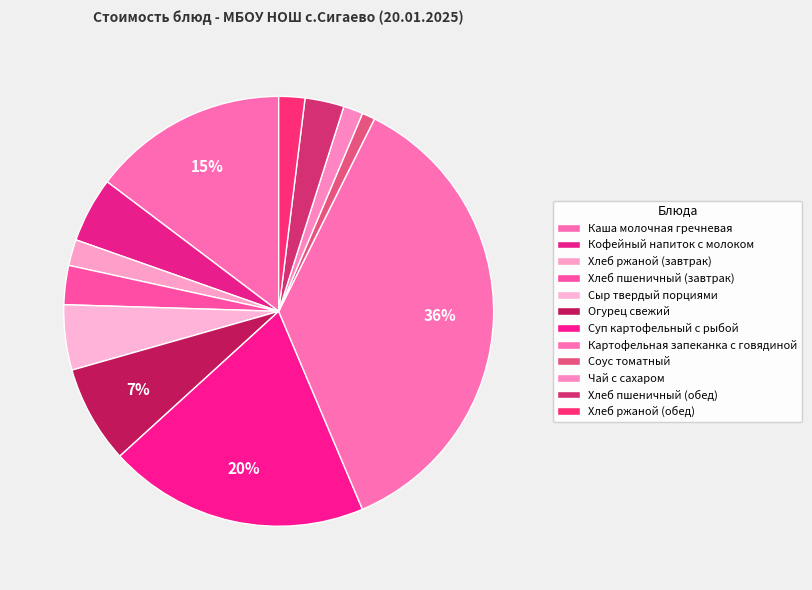

Which slice is the largest?

Картофельная запеканка с говядиной